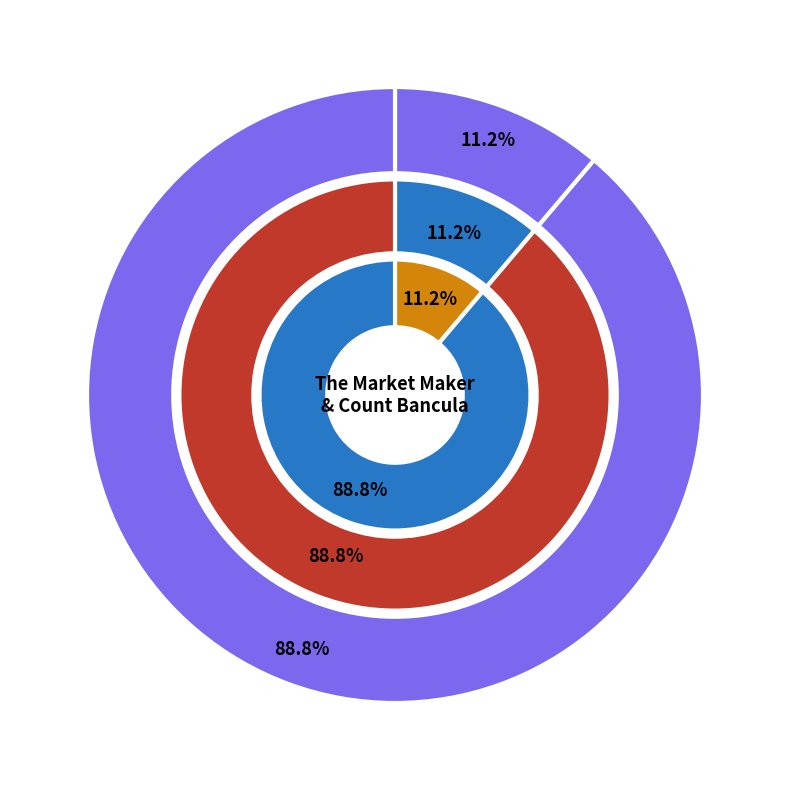

To the nearest percent, what is the difference between the Count Bancula and The Market Maker slice percentages?

78%